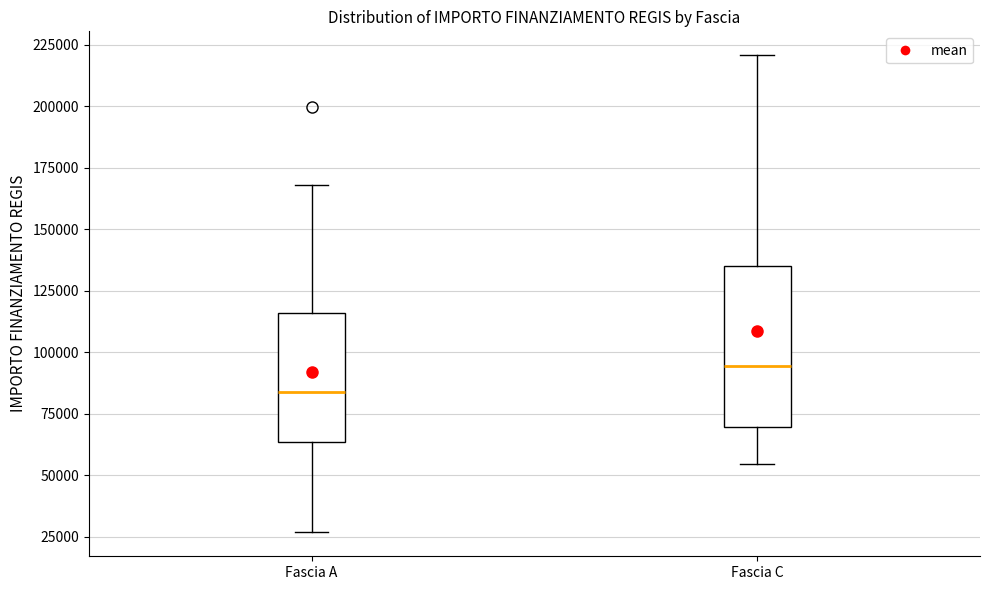

Where does the lower whisker of the box for Fascia C end on the y-axis? The values are not printed on the chart, so give them approximately, as read against the axis.

55000